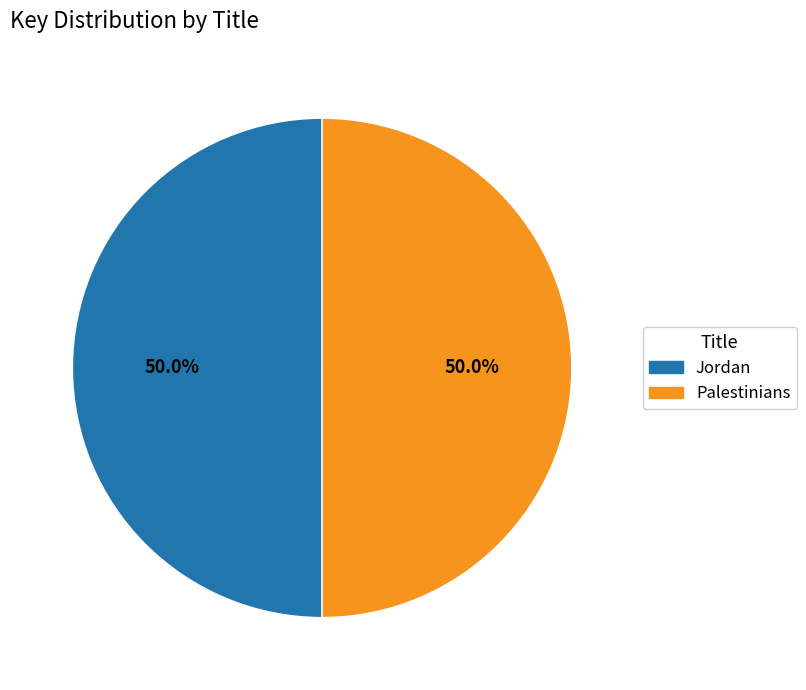

What percentage do Jordan and Palestinians together represent?

100.0%